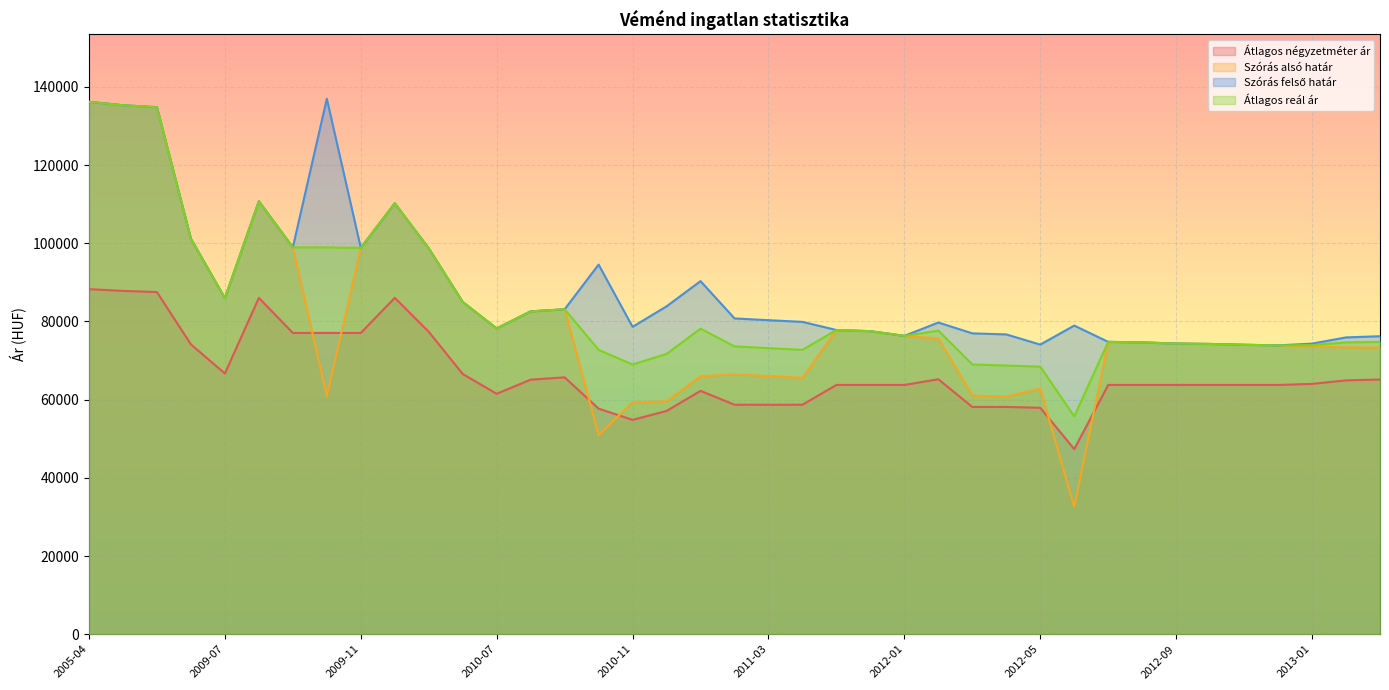

Which series changed the most between 2012-06 and 2013-01?

Szórás alsó határ